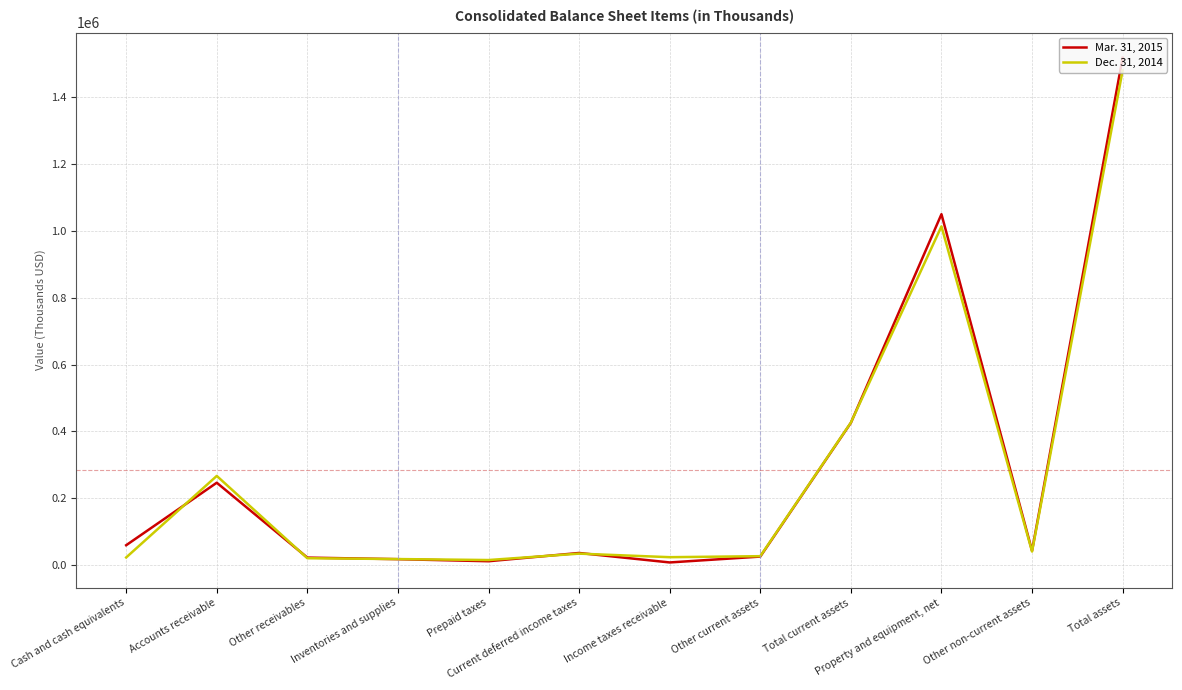

The Mar. 31, 2015 series shows 2557790 at Total assets. True or false?

False